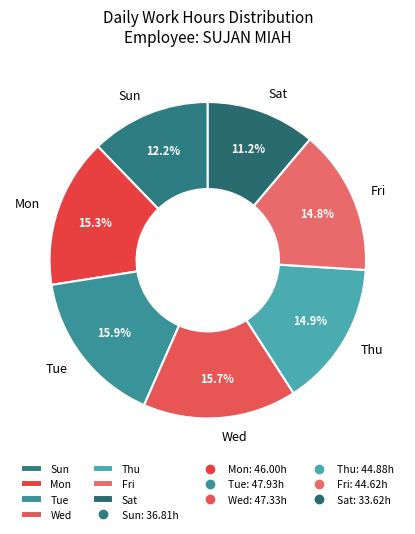

Is Sat the majority of the pie?

No